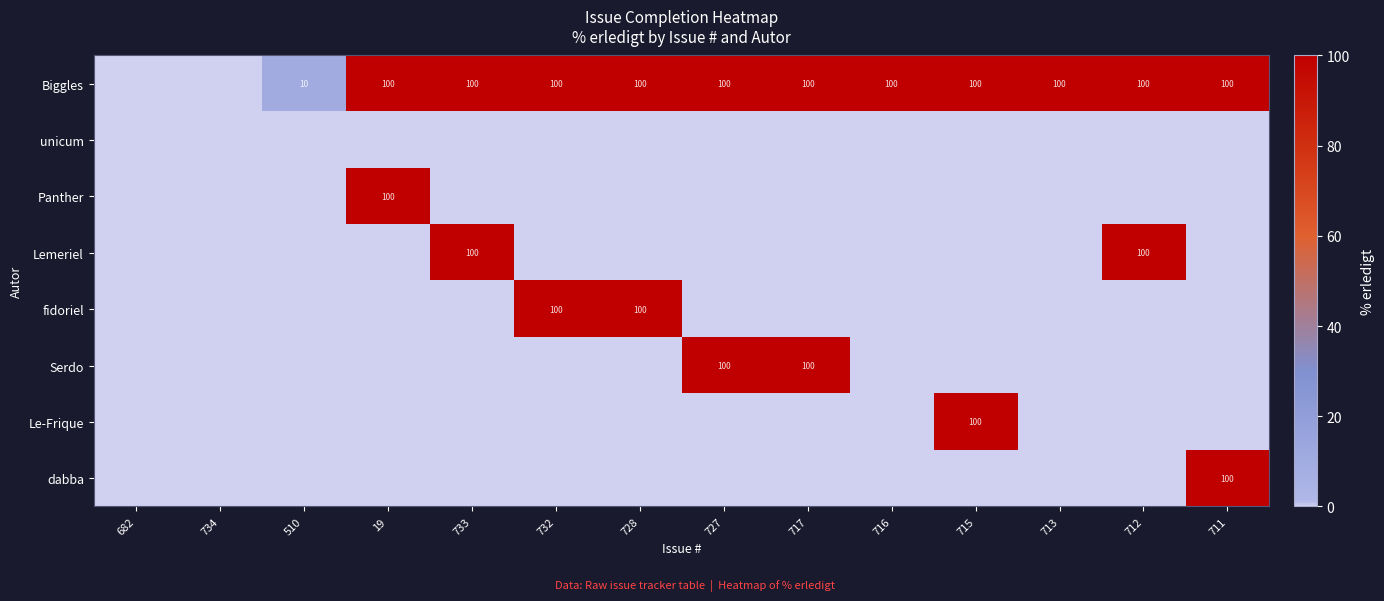

True or false: Biggles has a value of 31 at 732.

False